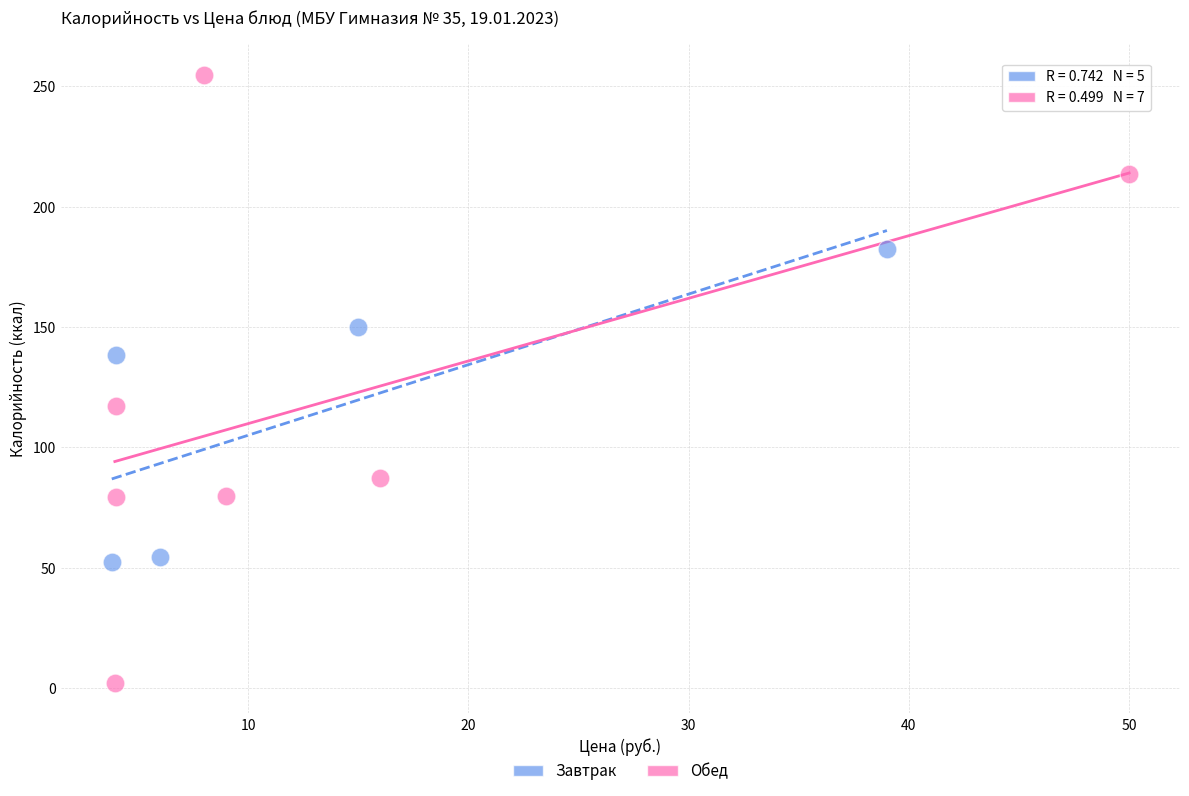

Which series reaches the maximum Y coordinate?

Обед